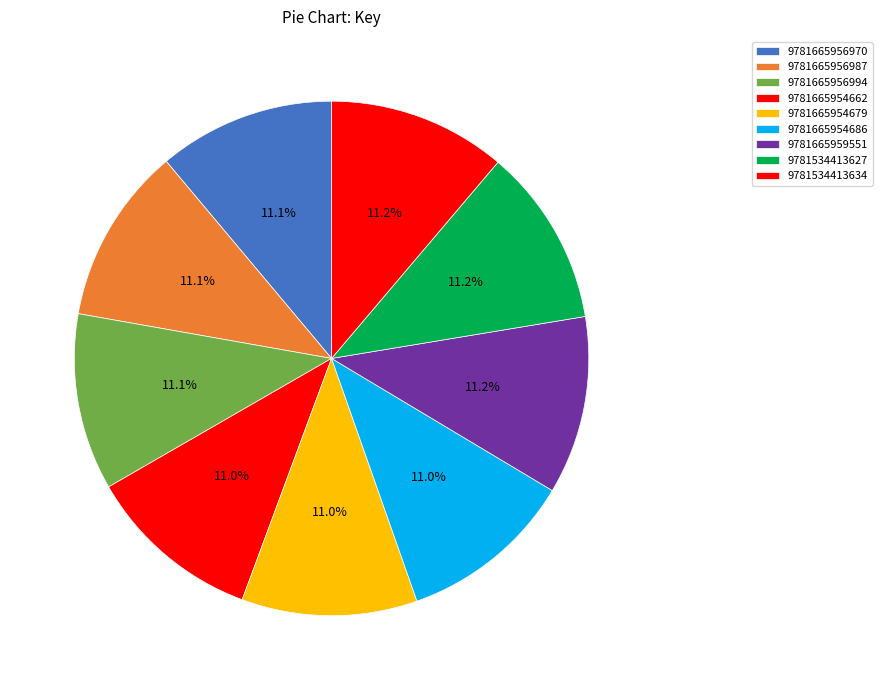

Count the number of slices in the pie.

9